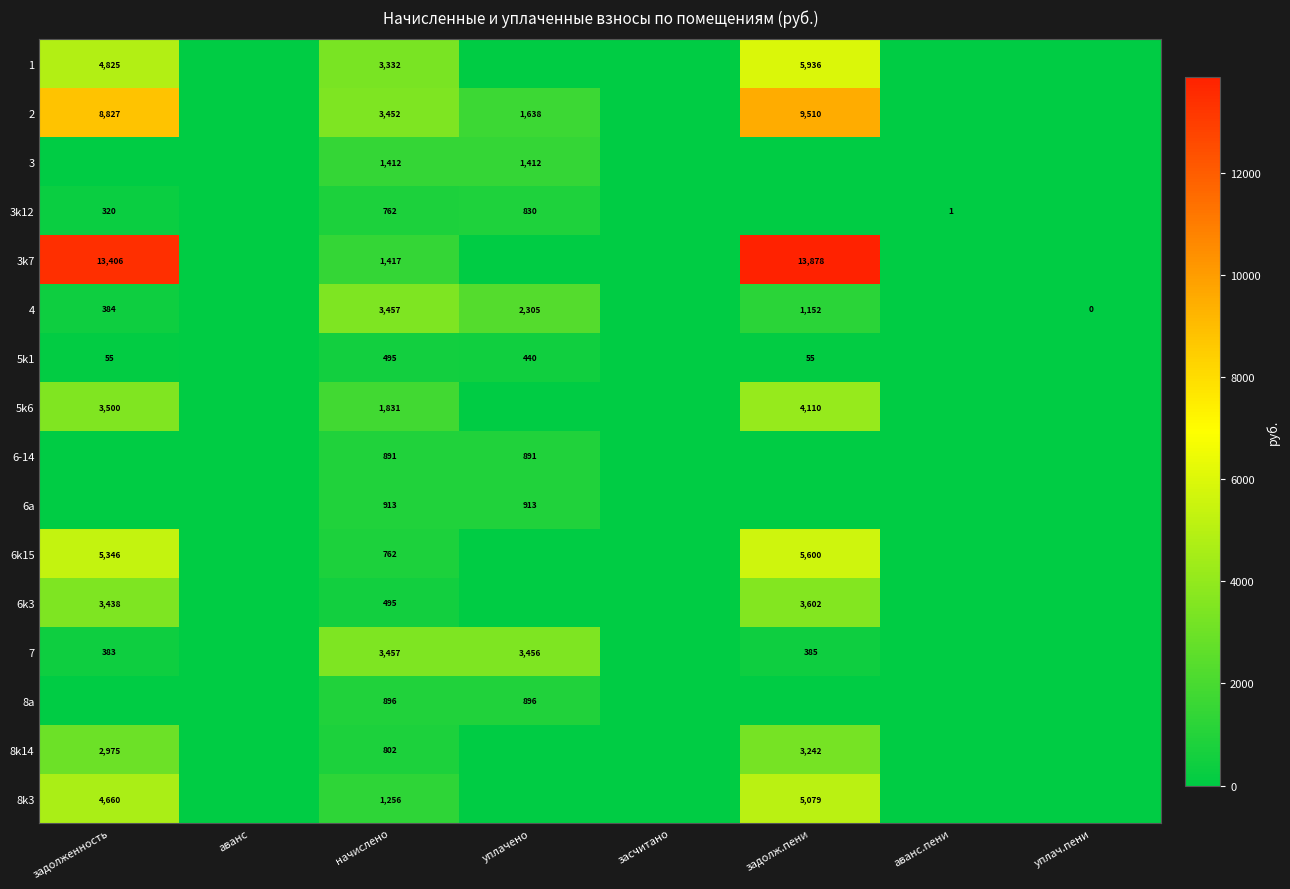

What is the total value across all series at начислено?

25630